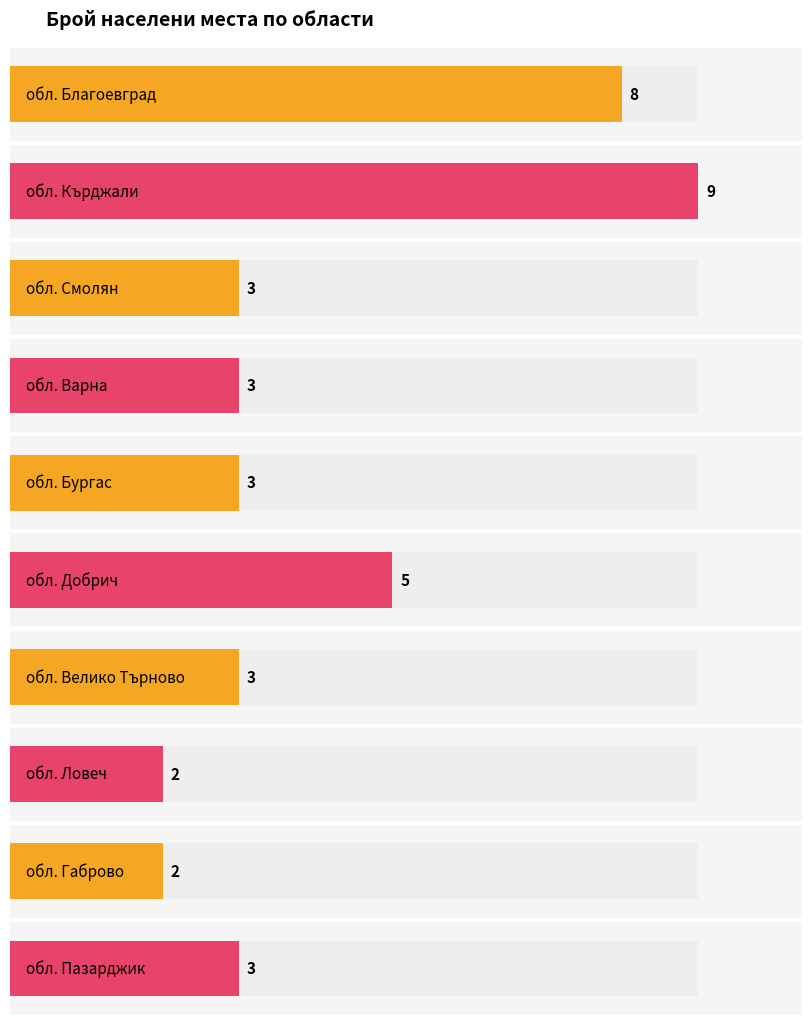

The value of BG4 at 9 is 72. True or false?

False